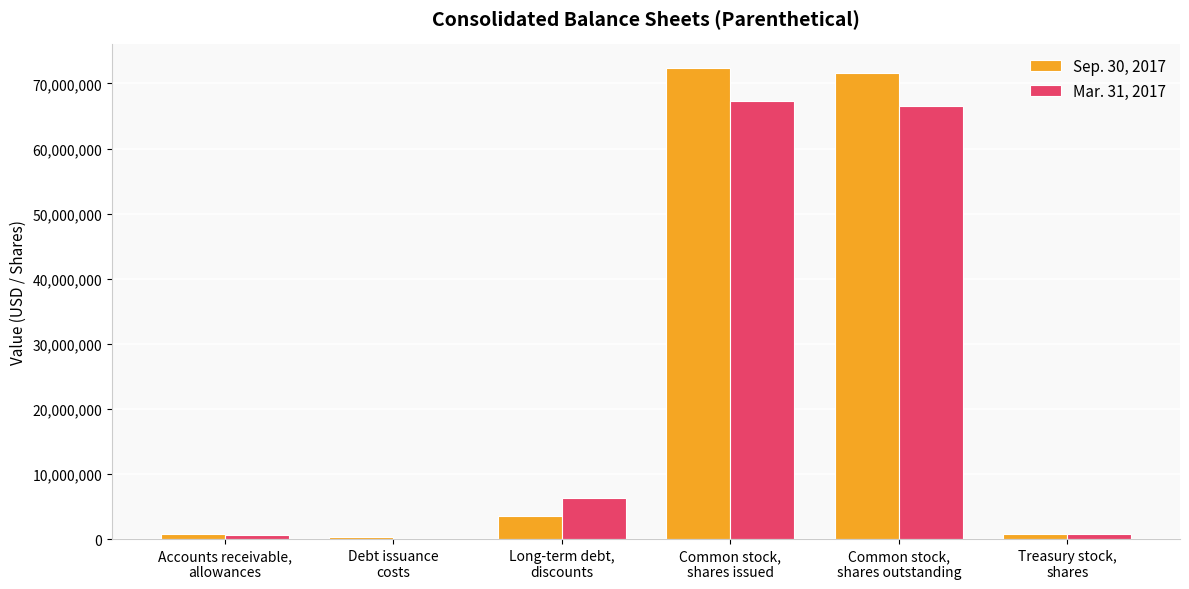

Read the Sep. 30, 2017 value at Long-term debt,
discounts, to the nearest 10.

3491000